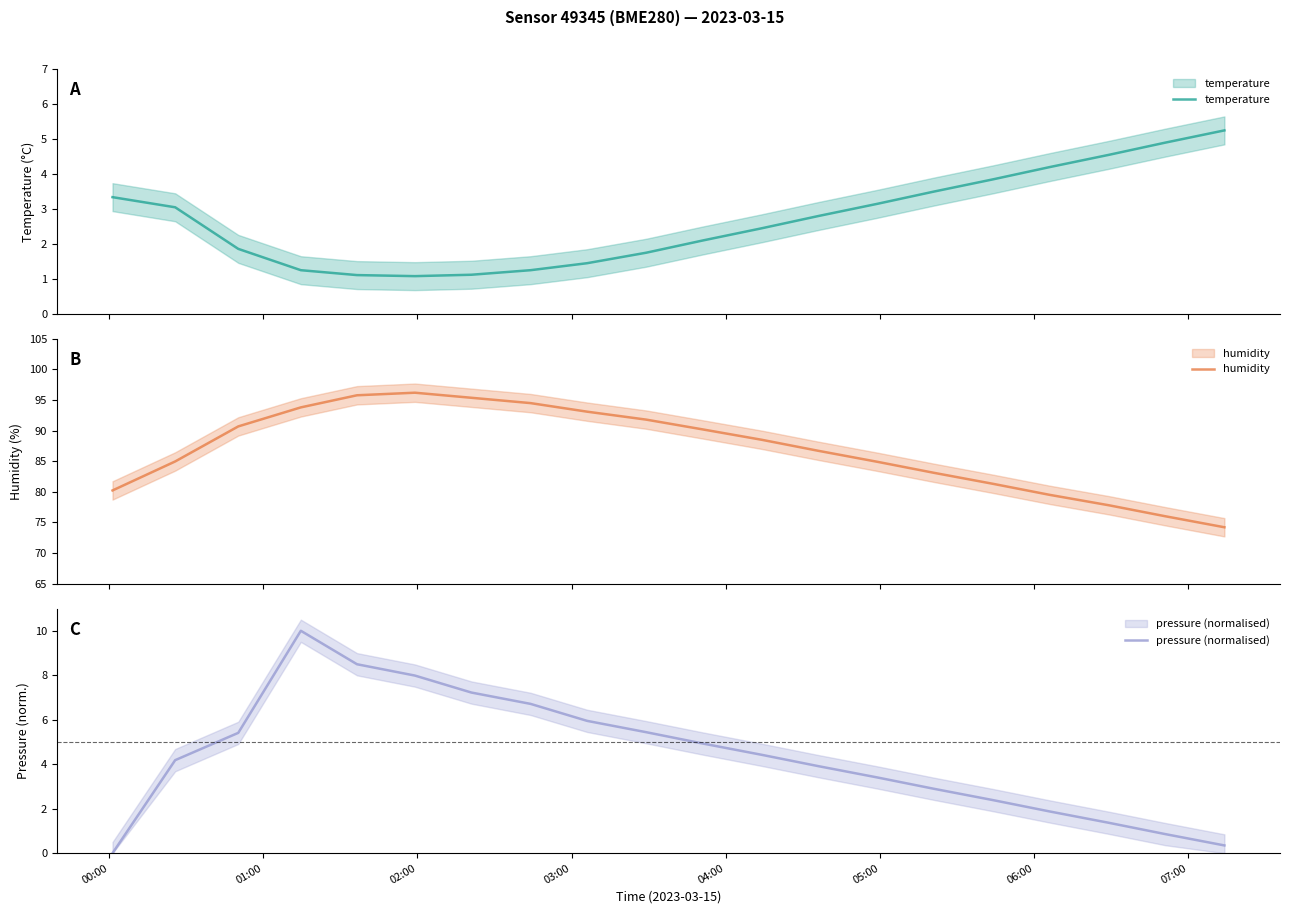

How many data points in humidity are above 88?

10